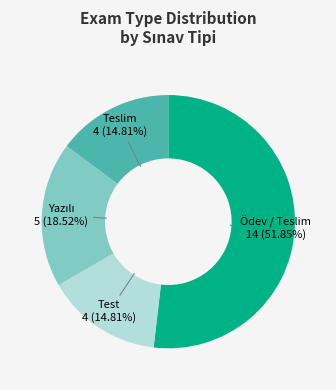

To the nearest percent, what is the average slice percentage?

25%